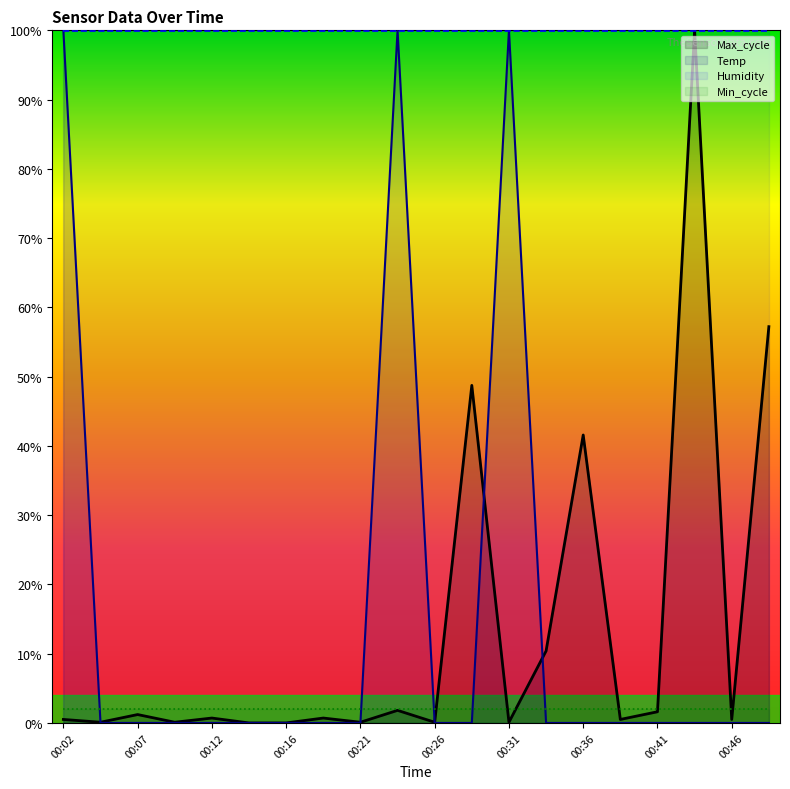

The Humidity series shows 149.3 at 00:21. True or false?

False